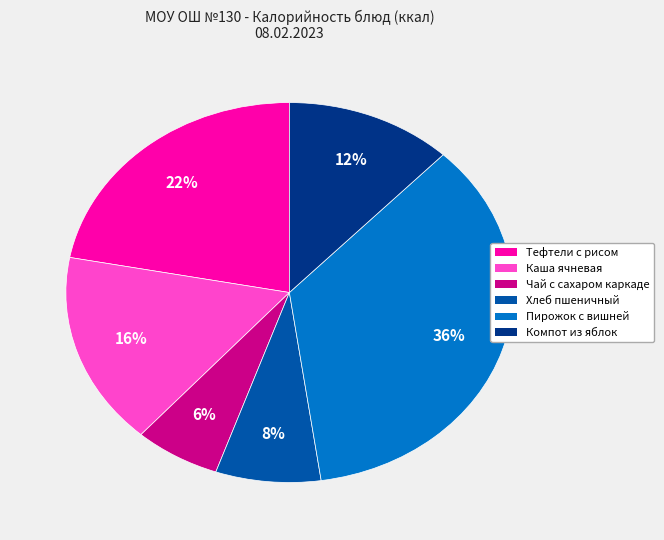

To the nearest percent, what is the average slice percentage?

17%